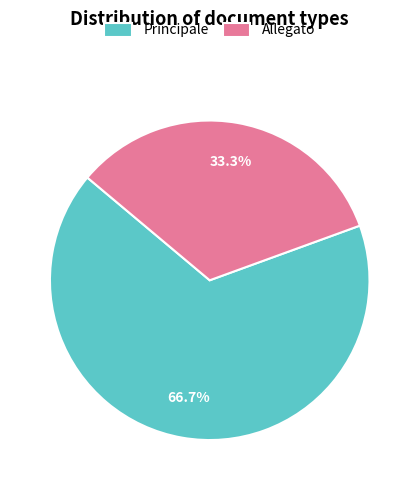

Which has a higher value, Allegato or Principale?

Principale